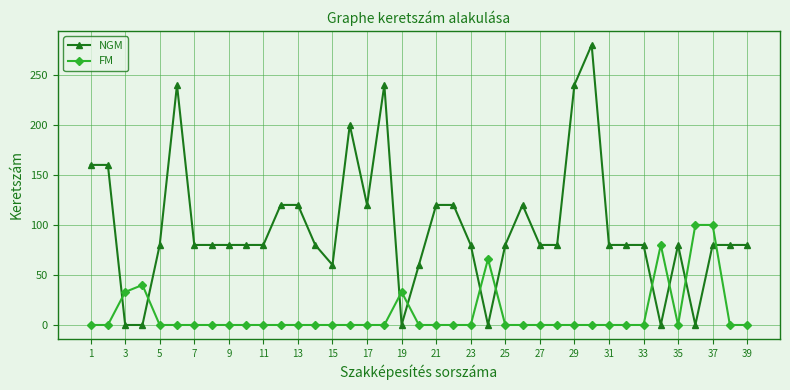

What is the average value of the NGM series?

97